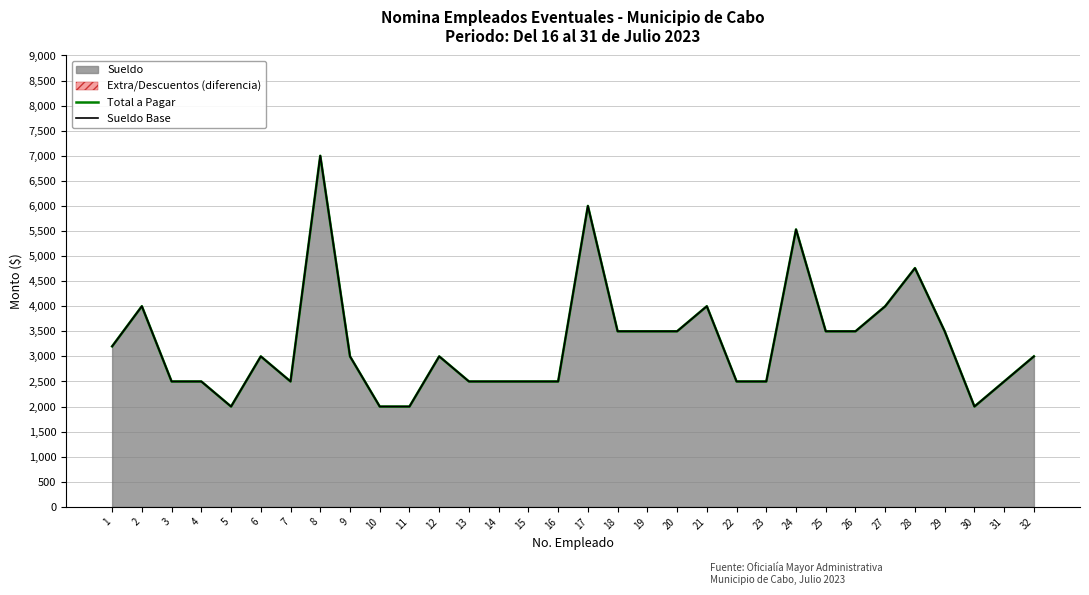

What is the sum of all Total a Pagar values?

104491